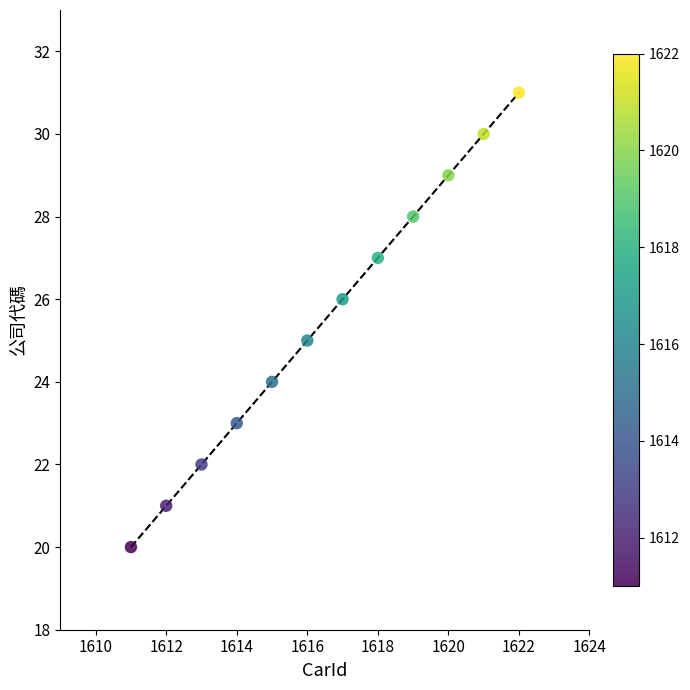

What is the range of Y values (max minus min)?

11